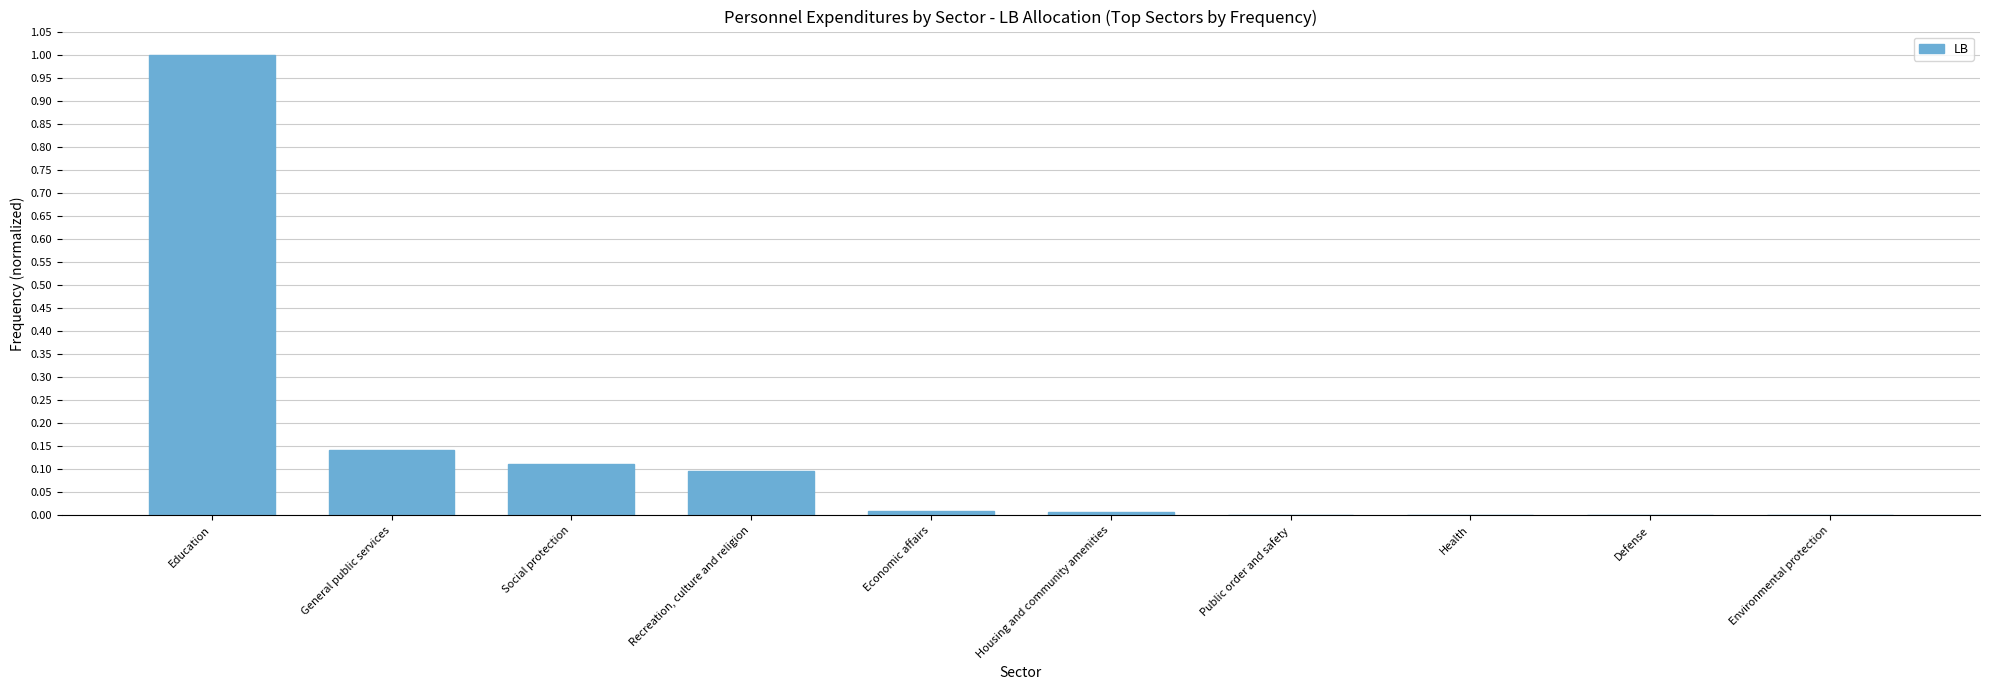

What is the sum of the values at Defense and Education?

1.0